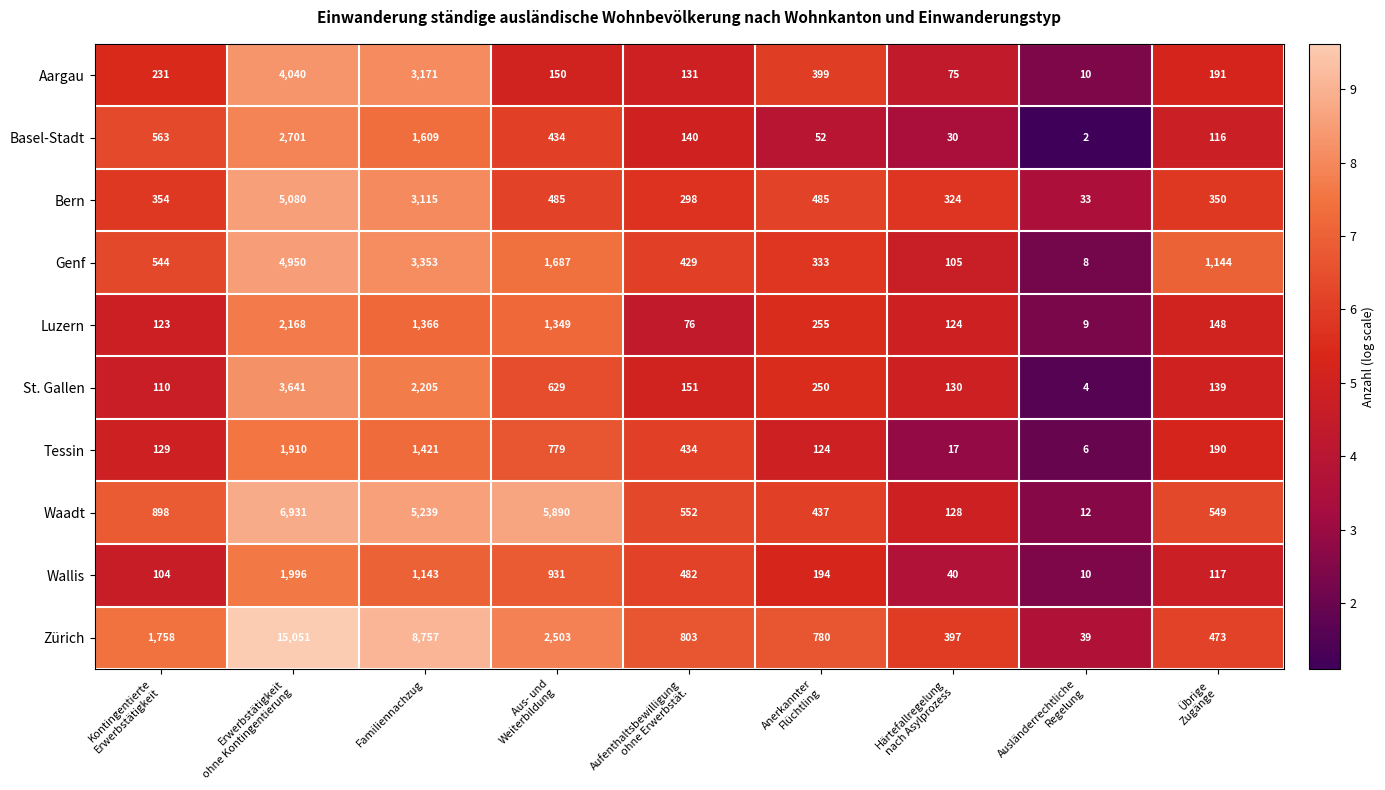

What is the minimum value for Aargau?

10